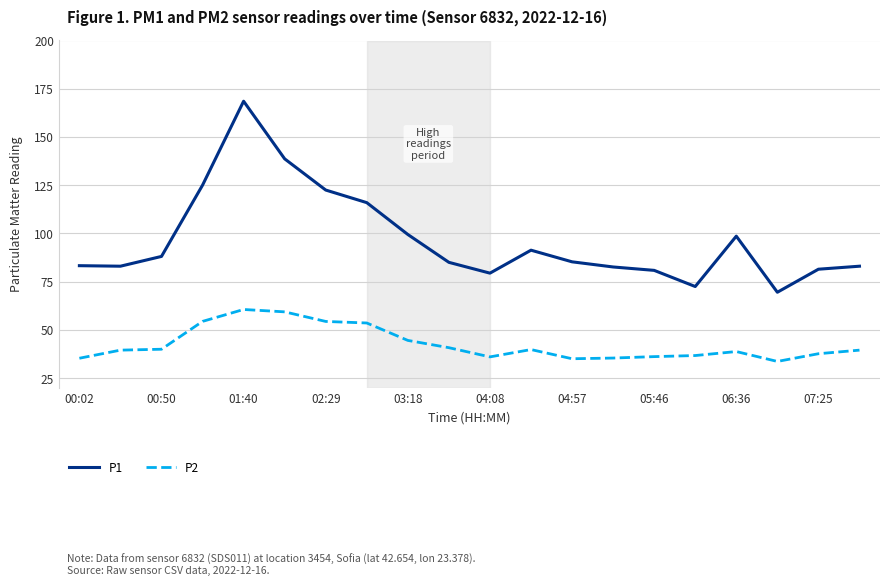

True or false: P2 and P1 intersect in this chart.

False